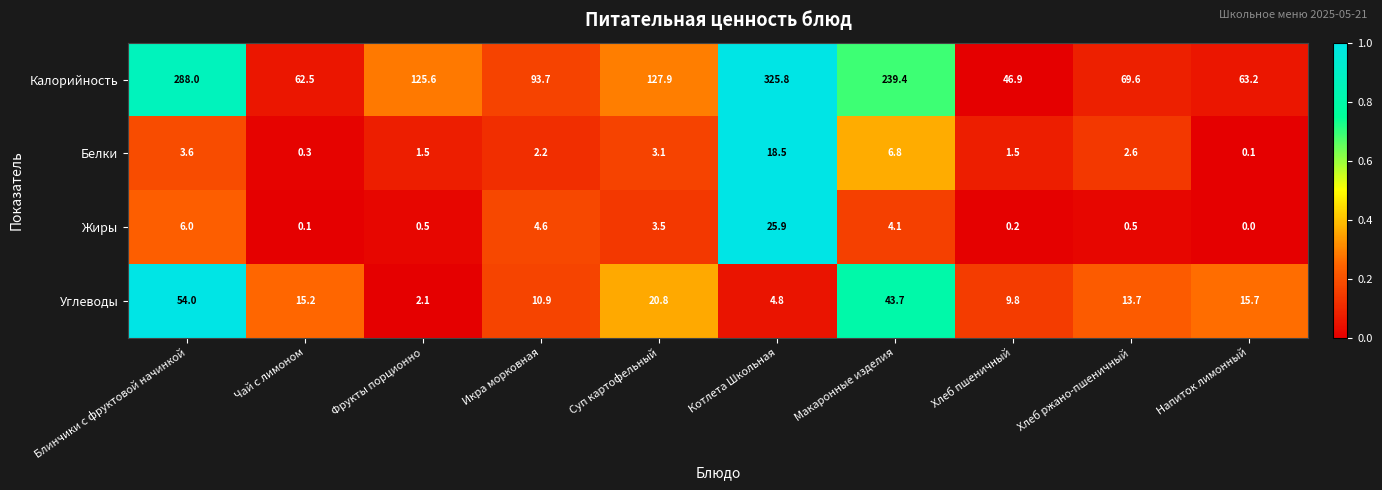

What is the sum of the Жиры values at Суп картофельный and Хлеб пшеничный?

3.7